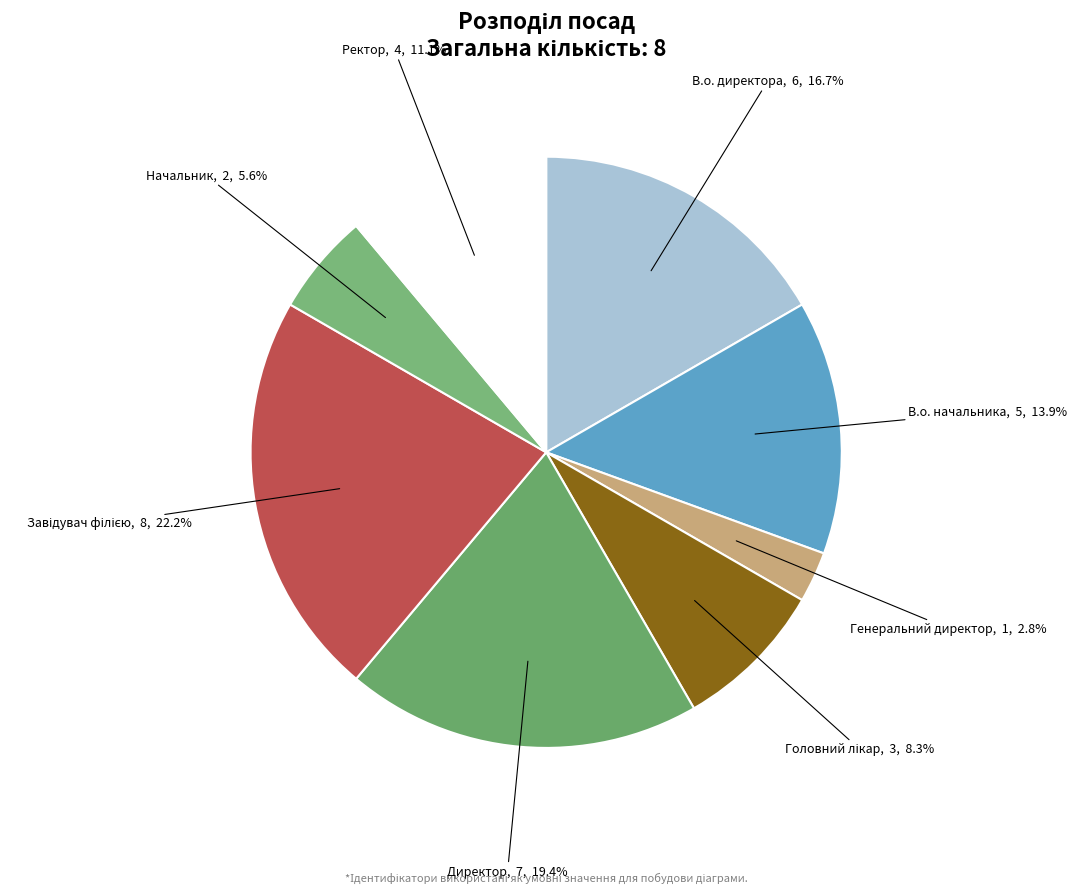

To the nearest percent, what percentage of the pie is Генеральний директор?

3%